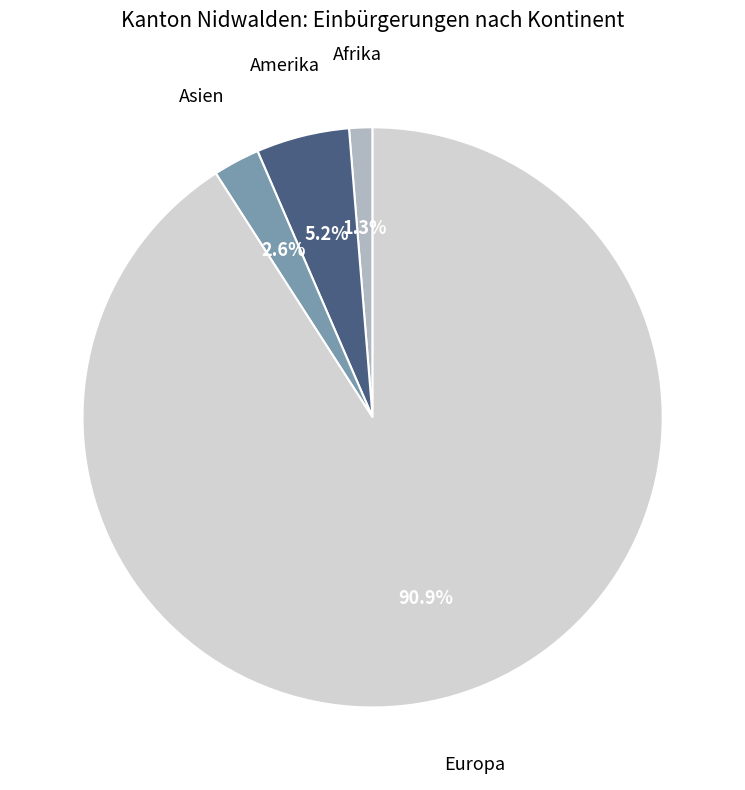

Does any single category account for the majority?

Yes